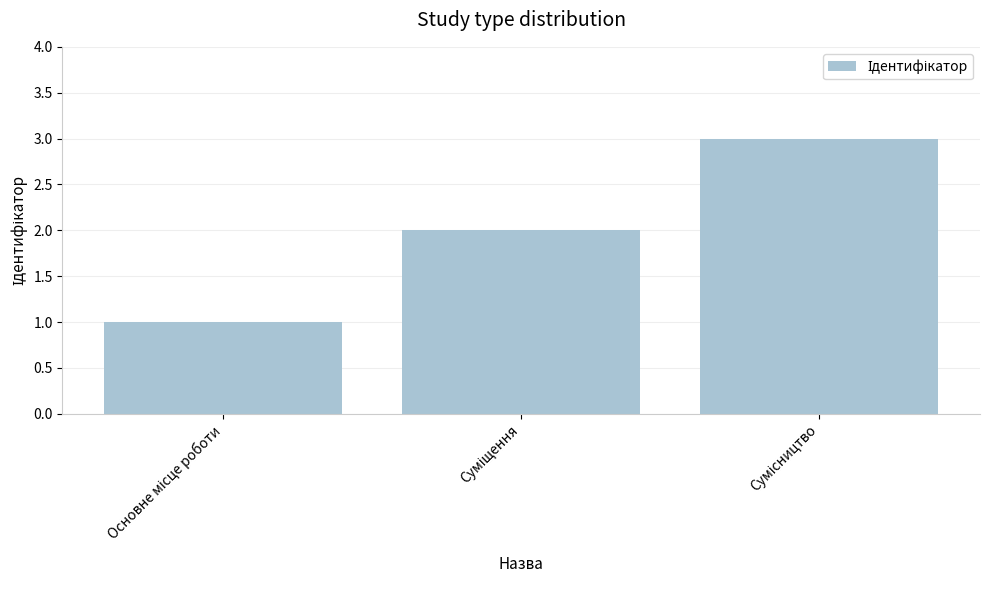

What is the sum of all values?

6